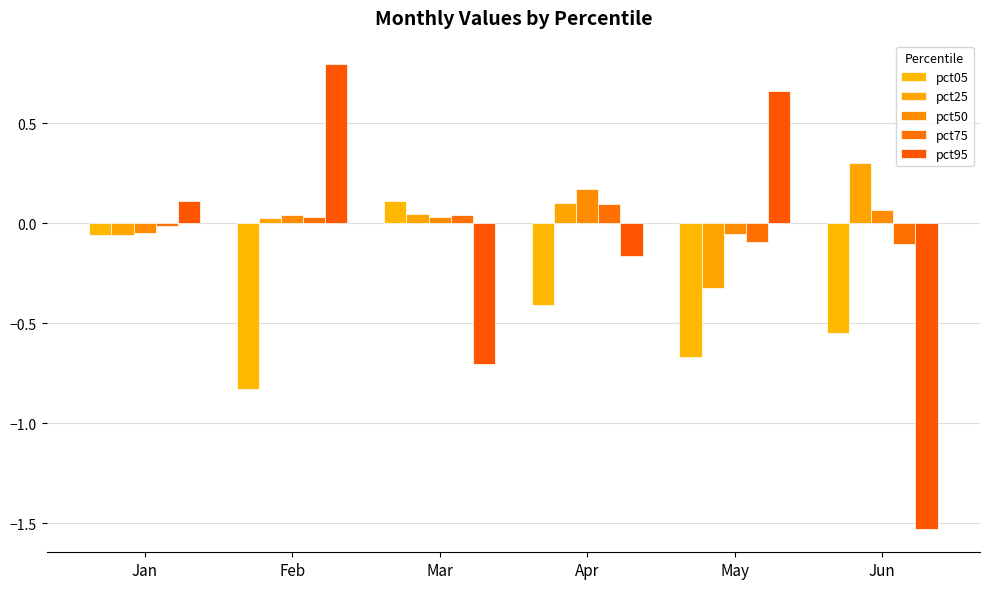

Which series has the widest spread of values?

pct95